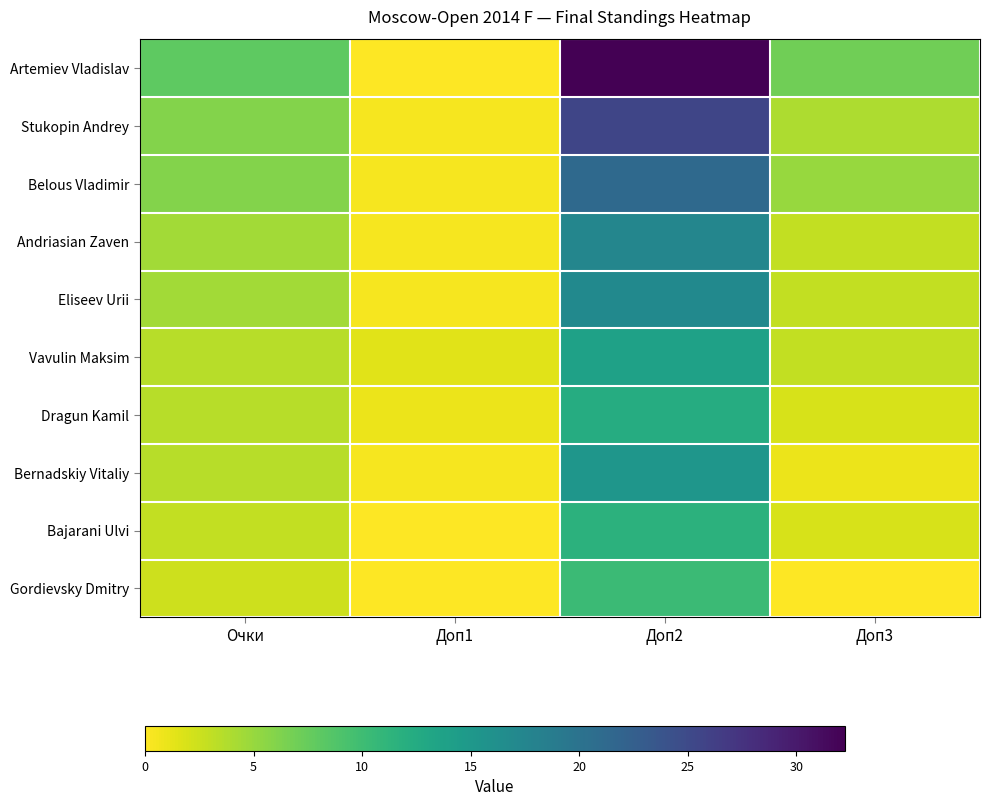

Between Очки and Доп2, which is larger?

Доп2